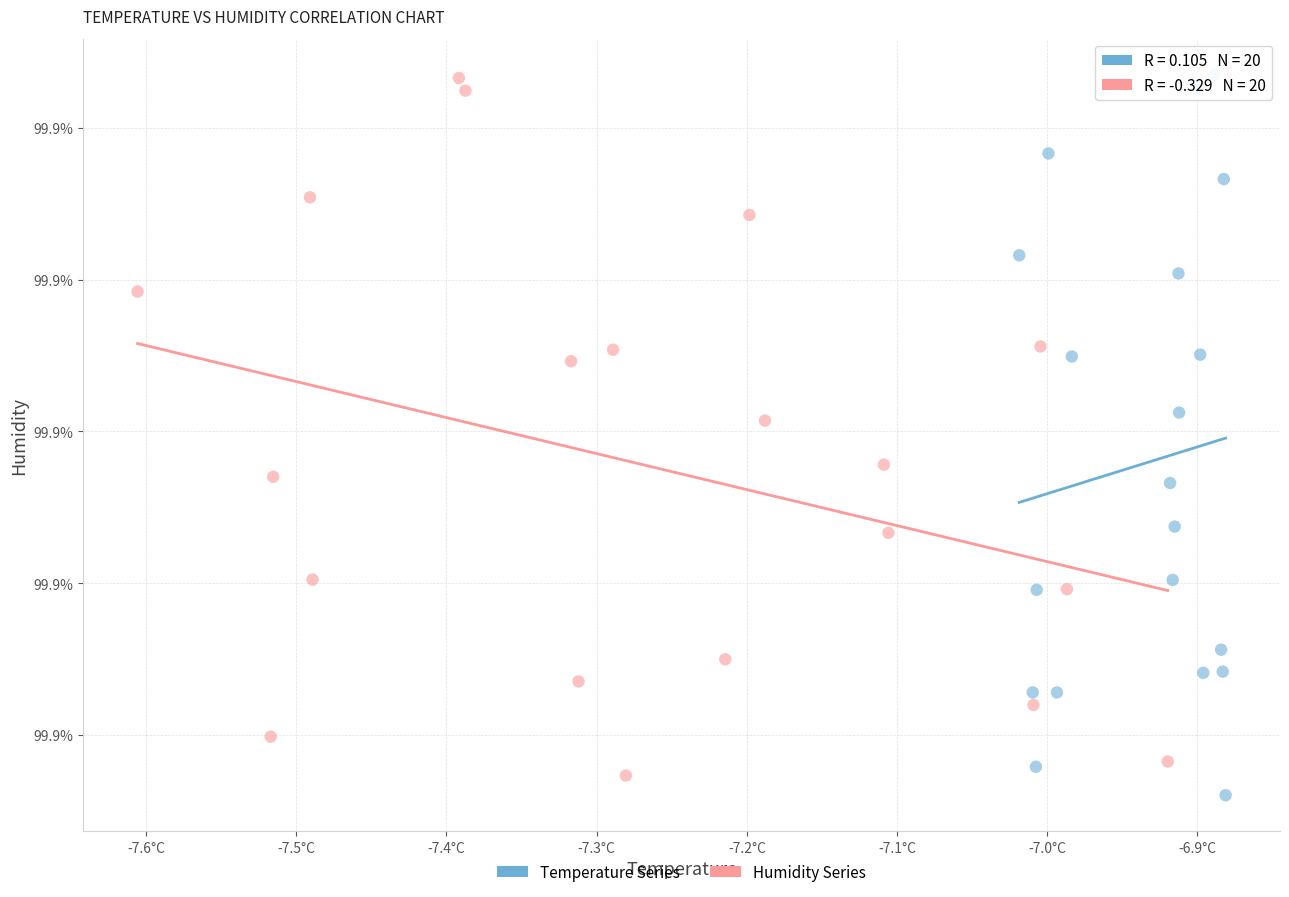

Which series contains the lowest Y value?

Temperature Series